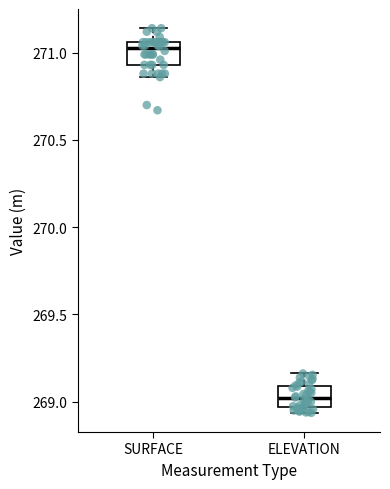

Reading left to right, transcribe this box plot: for each box, give where its median line is, the range the box spans, and where its two whiskers end, as read against the y-axis. The values are not printed on the chart, so give them approximately, as read against the axis.

SURFACE: median 271.05 (just below the box's upper edge), box 270.95 to 271.05, whiskers 270.85 to 271.15
ELEVATION: median 269.00, box 268.95 to 269.10, whiskers 268.95 (just below the box's lower edge) to 269.15